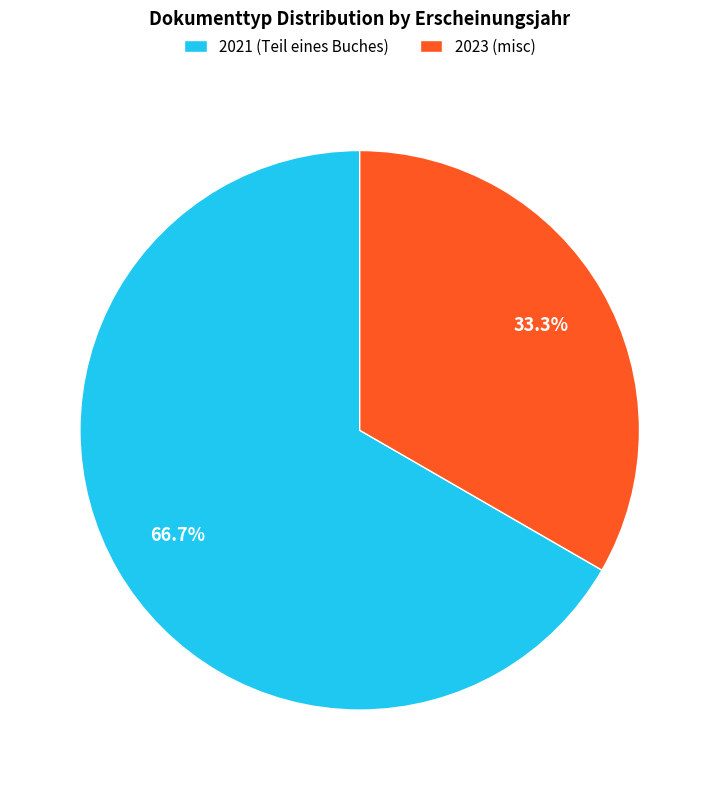

Approximately how many times larger is the value at 2021 (Teil eines Buches) compared to 2023 (misc)?

2.0